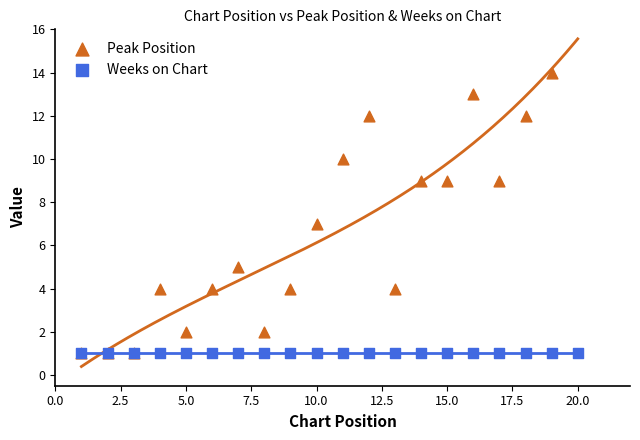

At which category is the sum across all series the highest?

20.0